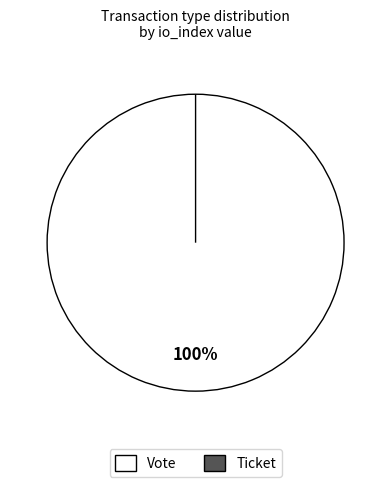

What is the change in value from Vote to Ticket?

-1